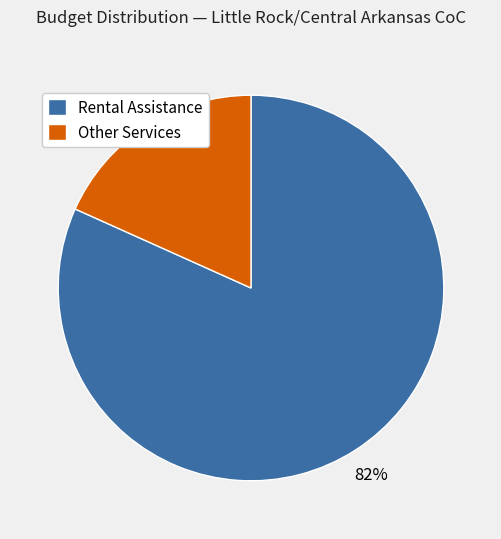

How many slices are in this pie chart?

2